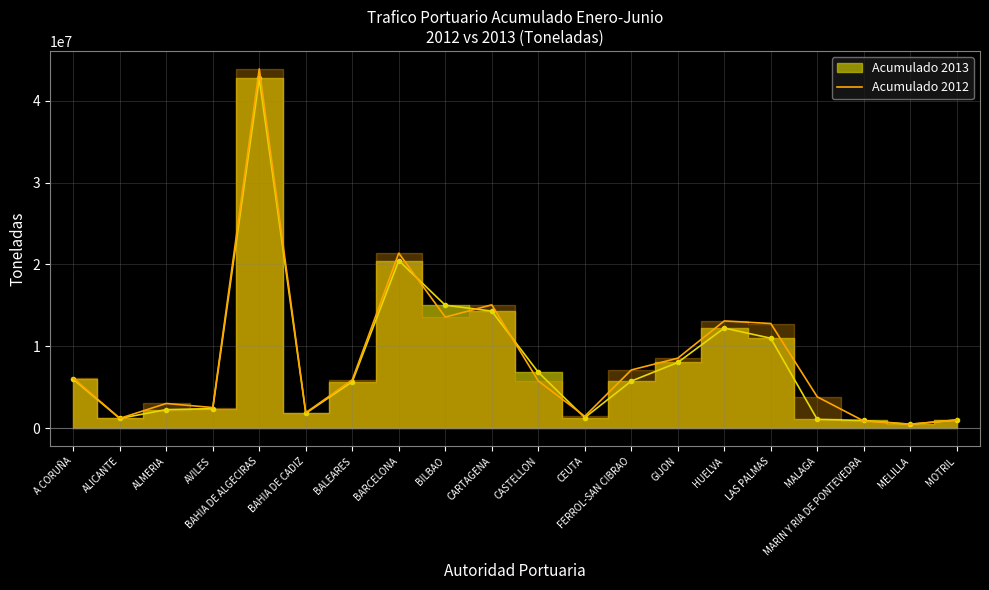

What is the maximum value shown in the chart?

43891671